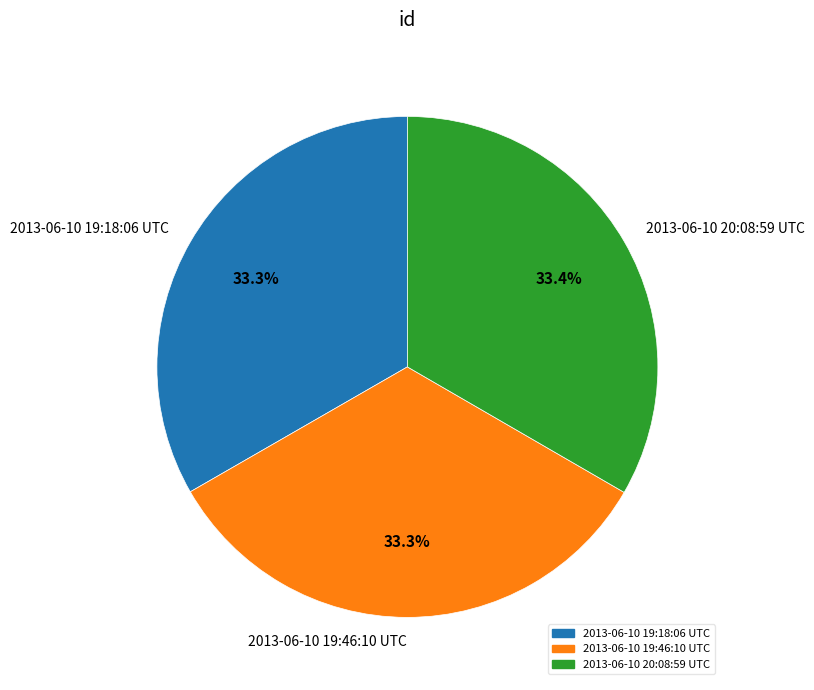

Does any single category account for the majority?

No